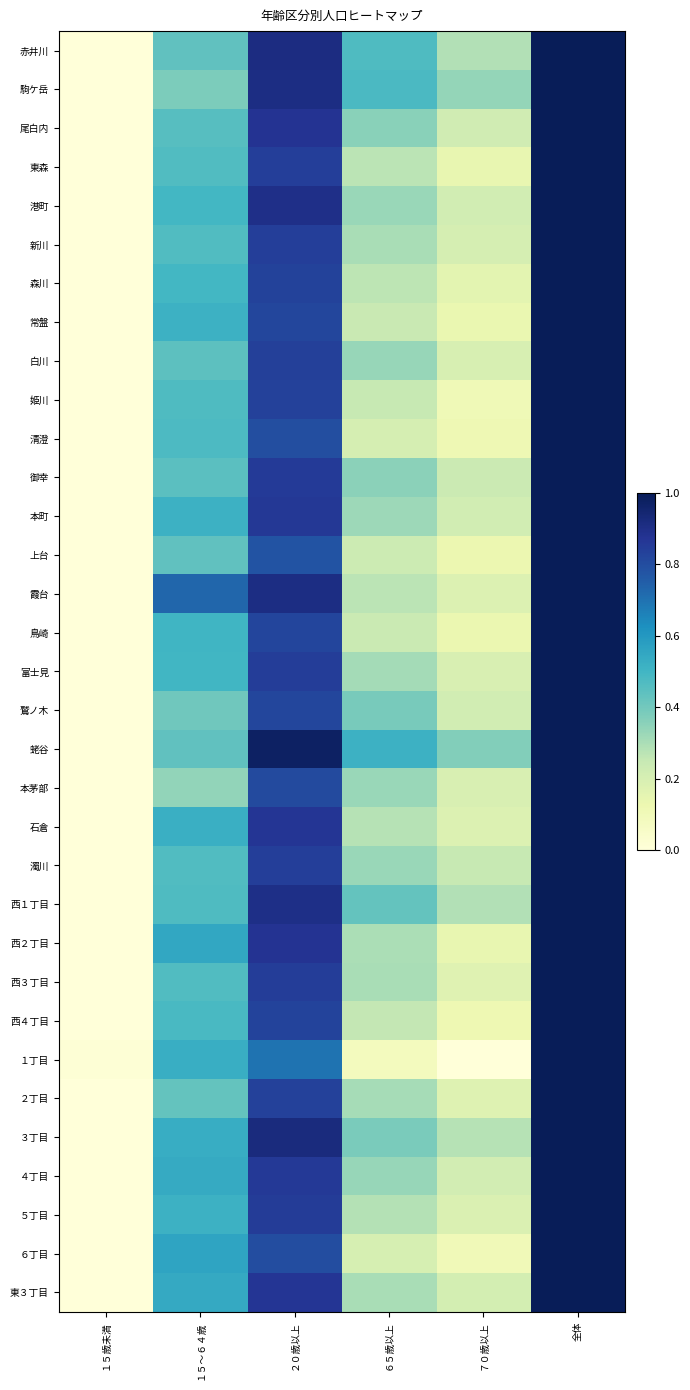

Rank the series by their maximum value, from lowest to highest.

赤井川, 駒ケ岳, 尾白内, 東森, 港町, 新川, 森川, 常盤, 白川, 姫川, 清澄, 御幸, 本町, 上台, 霞台, 鳥崎, 富士見, 鷲ノ木, 蛯谷, 本茅部, 石倉, 濁川, 西１丁目, 西２丁目, 西３丁目, 西４丁目, １丁目, ２丁目, ３丁目, ４丁目, ５丁目, ６丁目, 東３丁目